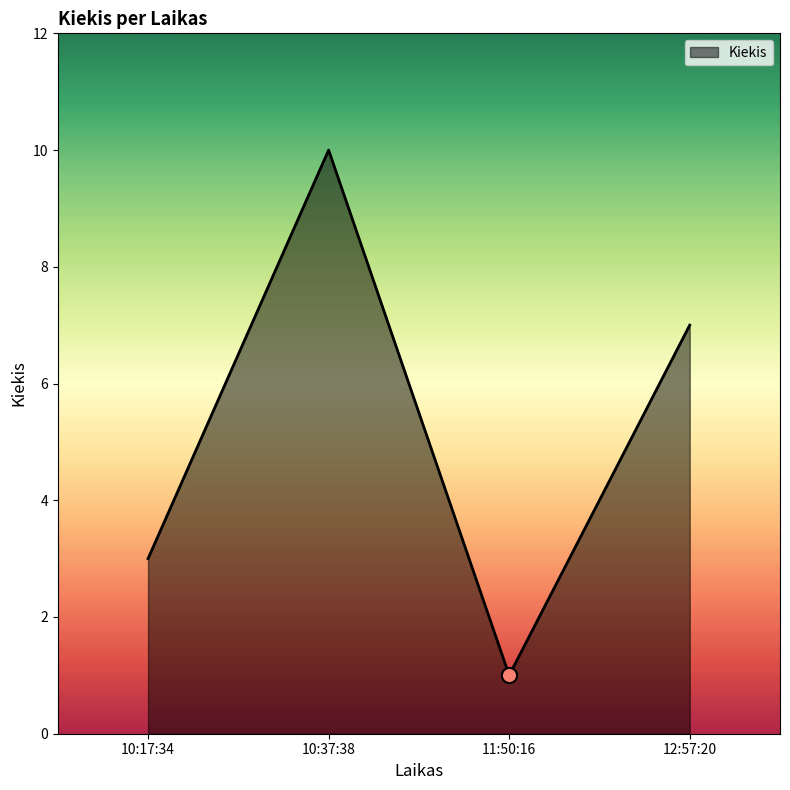

Which has a higher value, 12:57:20 or 10:37:38?

10:37:38